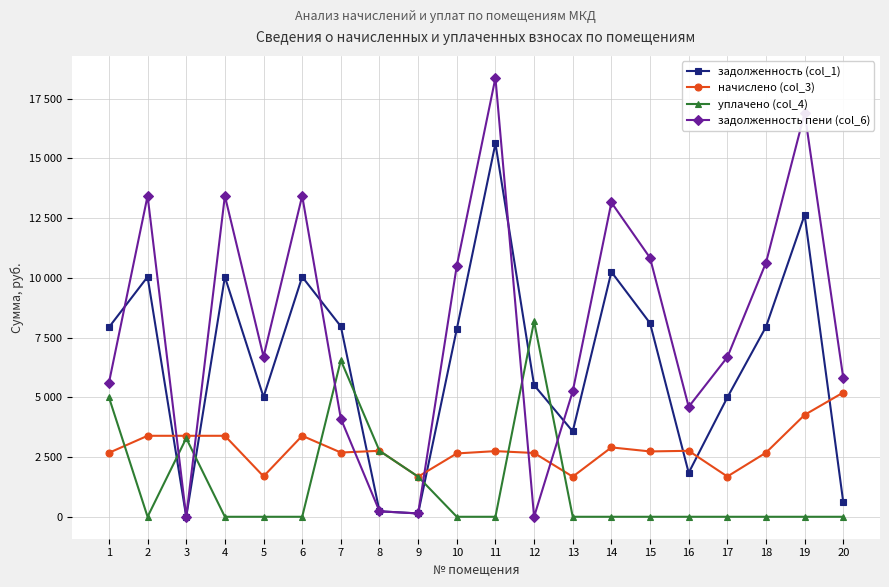

Is this an area chart (filled region under the line)?

No